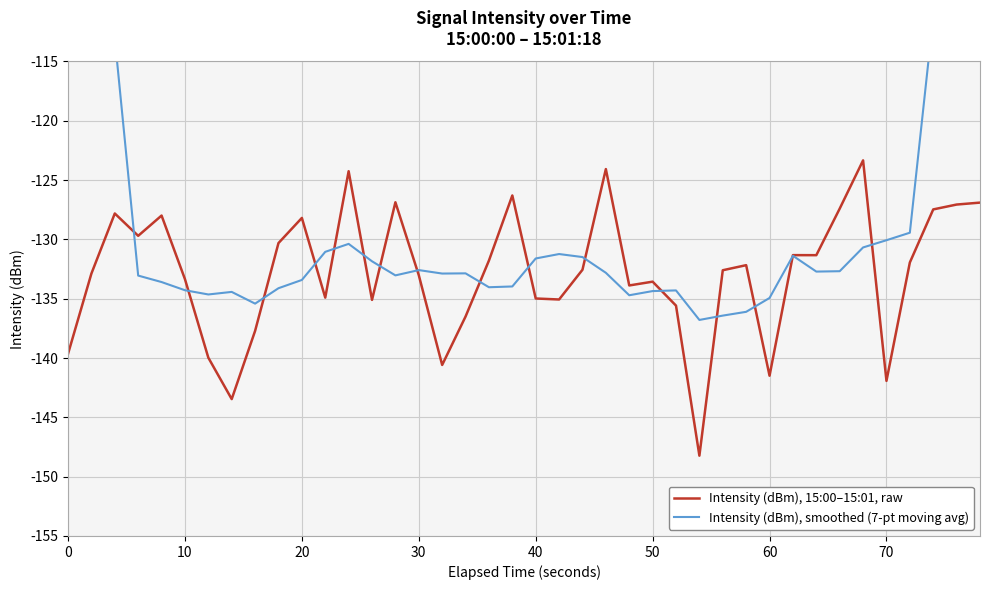

What is the difference between the maximum and minimum values in the Intensity (dBm), 15:00–15:01, raw series?

24.9